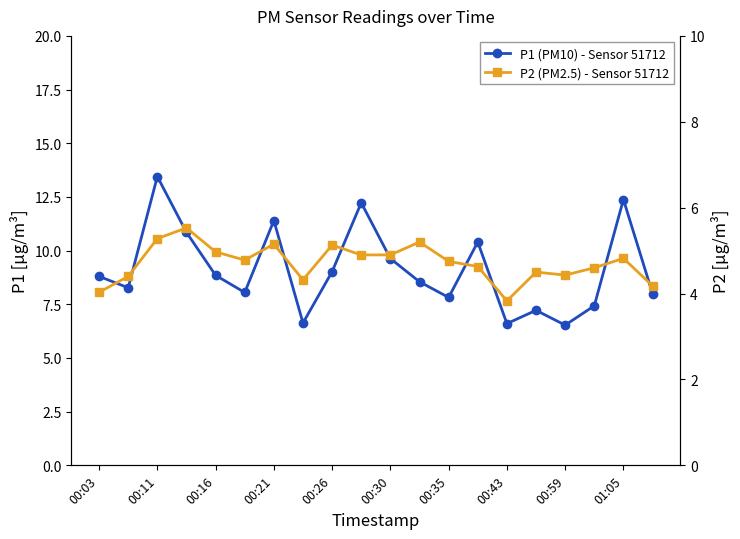

What are all the series names shown in the legend?

P1 (PM10) - Sensor 51712, P2 (PM2.5) - Sensor 51712